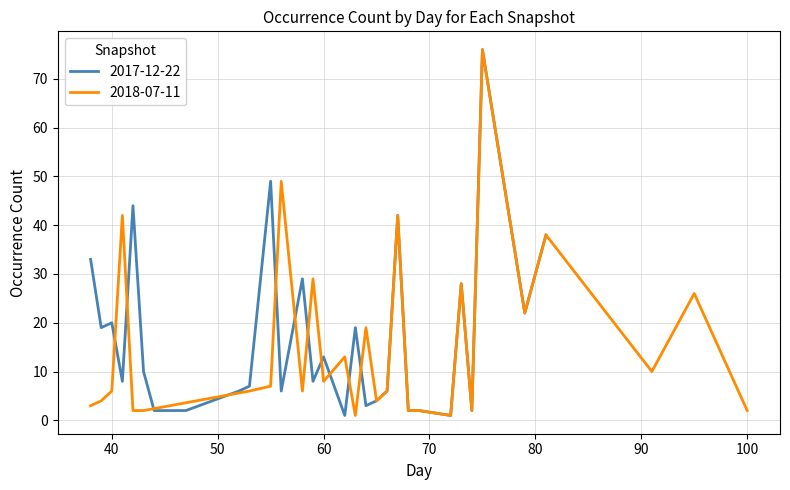

What is the highest value of the 2017-12-22 series?

76